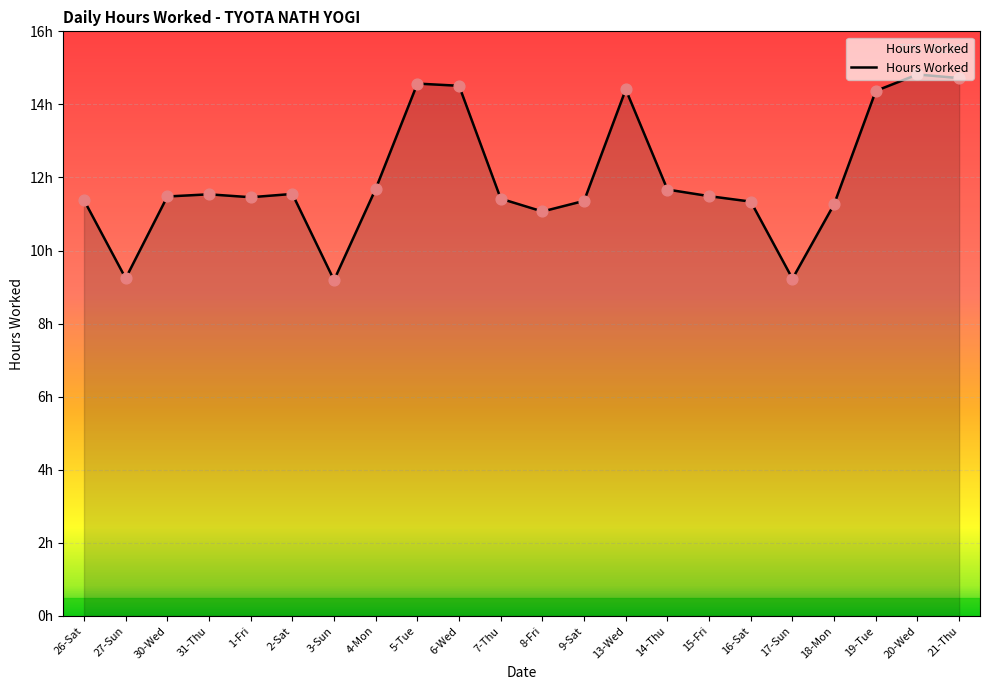

What is the change in value from 2-Sat to 5-Tue?

+3.0